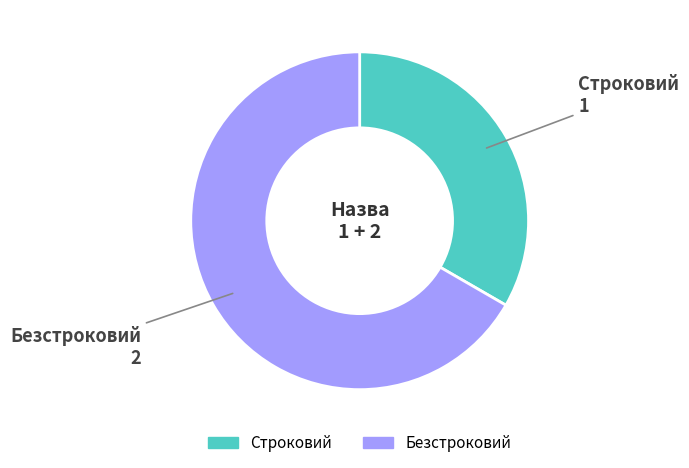

Which category accounts for the majority?

Безстроковий